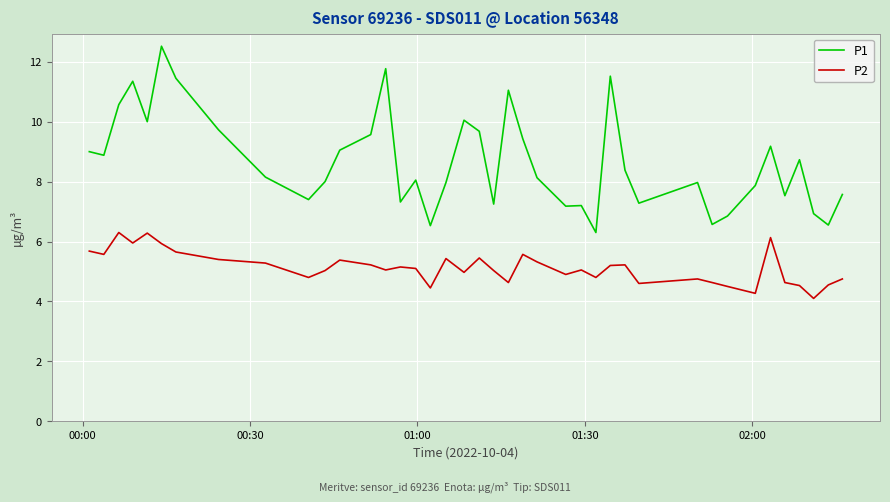

True or false: P1 and P2 cross at least once.

False